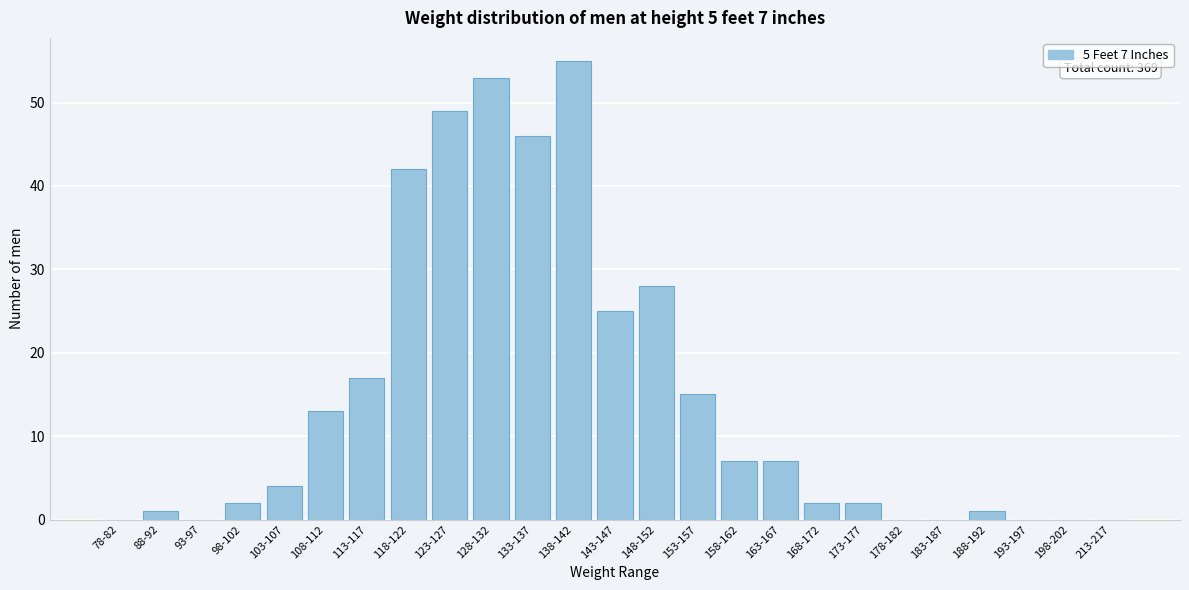

Reading left to right, what are all the values shown in this chart?

78-82=0	88-92=1	93-97=0	98-102=2	103-107=4	108-112=13	113-117=17	118-122=42	123-127=49	128-132=53	133-137=46	138-142=55	143-147=25	148-152=28	153-157=15	158-162=7	163-167=7	168-172=2	173-177=2	178-182=0	183-187=0	188-192=1	193-197=0	198-202=0	213-217=0